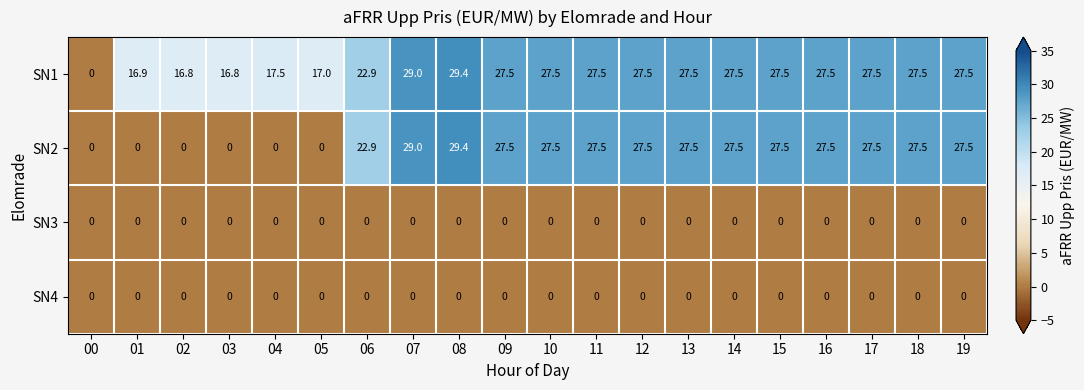

At how many categories does at least one series exceed 2?

19